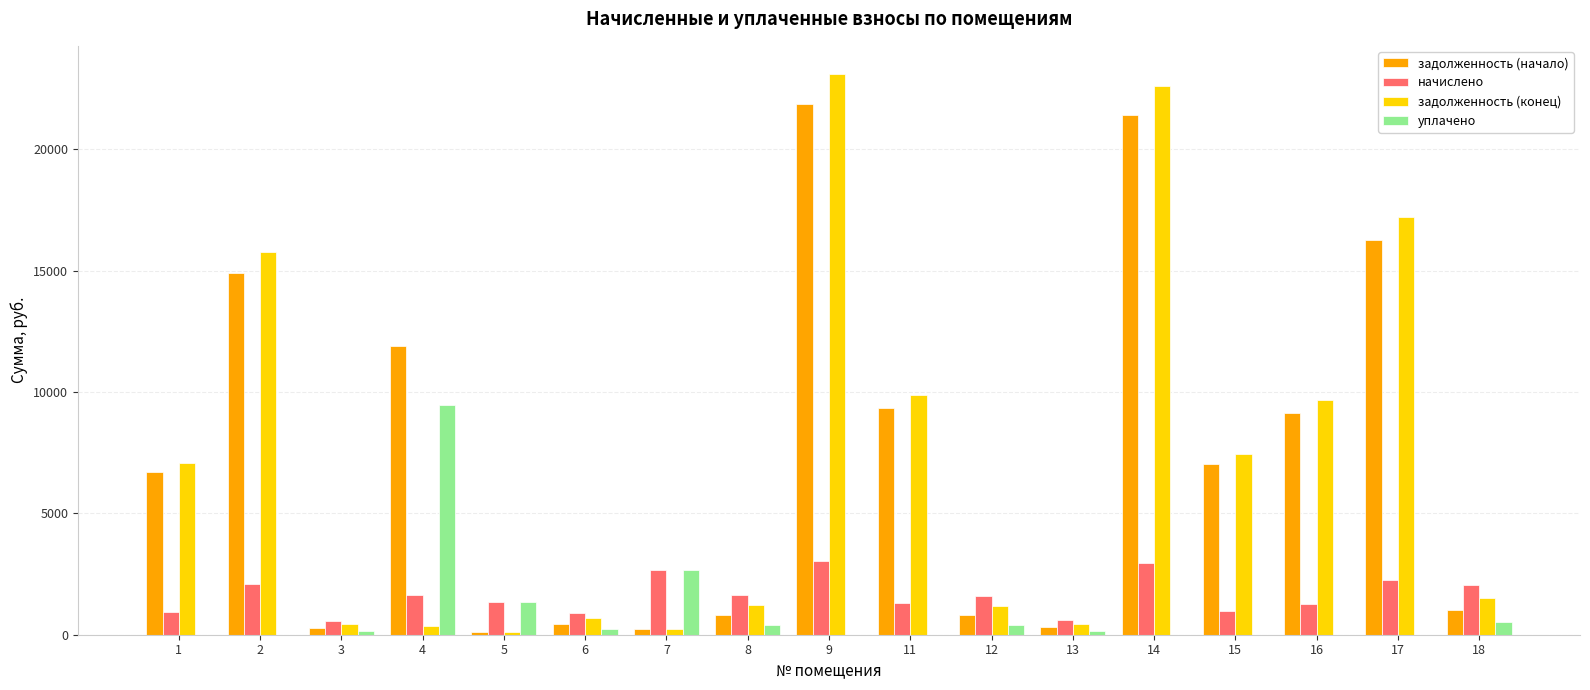

Which series has the largest total across all categories?

задолженность (начало)